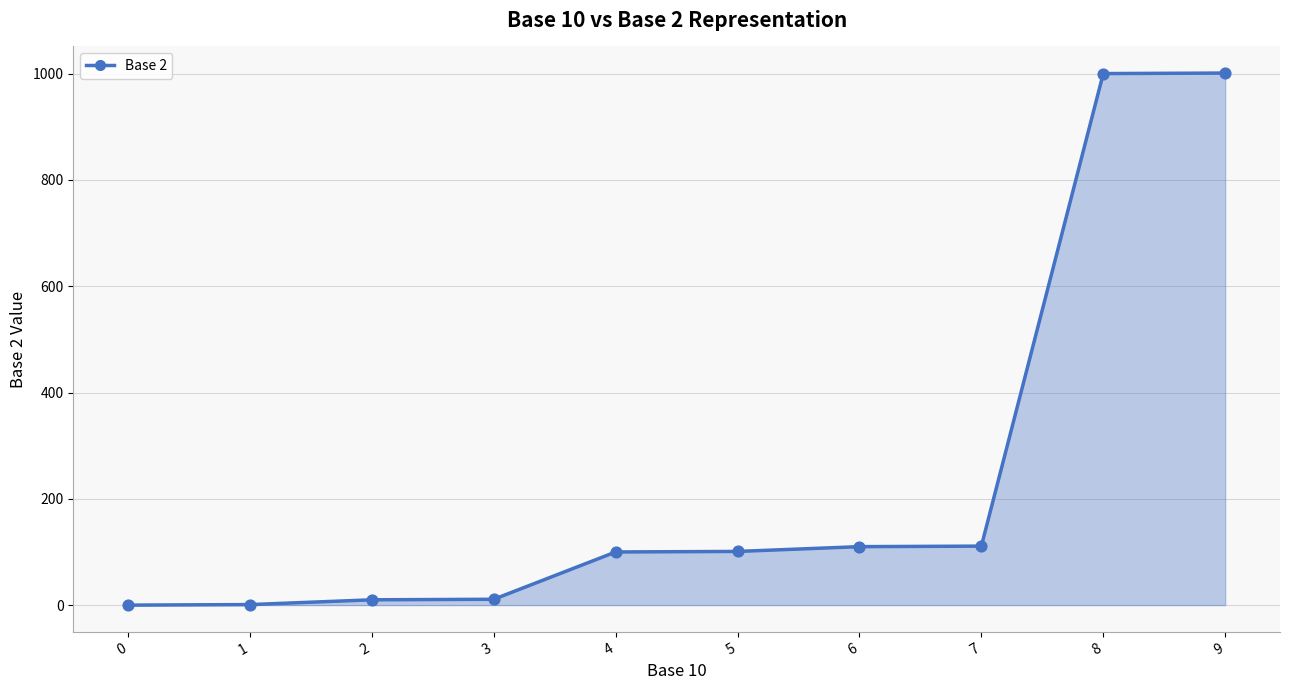

Which has a higher value, 9 or 2?

9